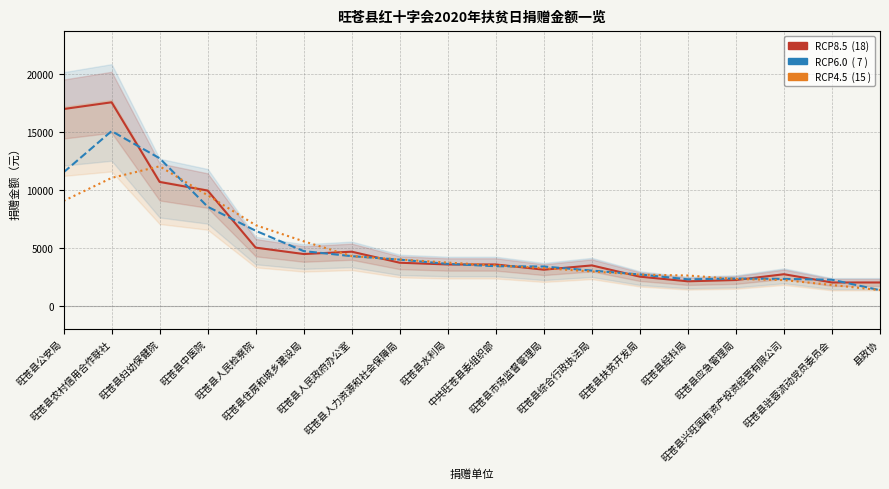

True or false: 捐赠金额（RCP6.0） has a value of 6455.0 at 旺苍县人民检察院.

True